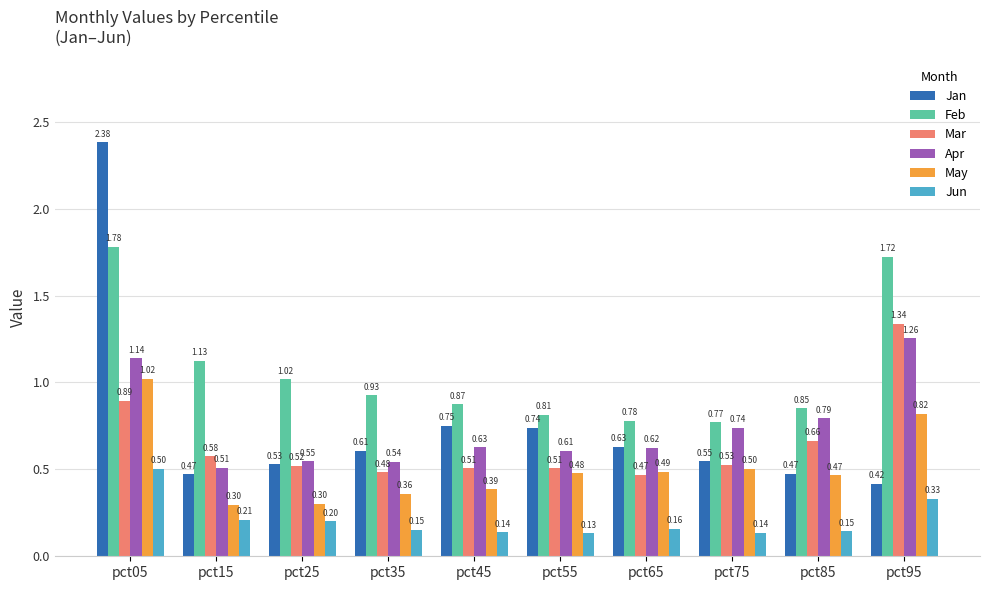

What is the difference between the highest and lowest values at pct95?

1.4